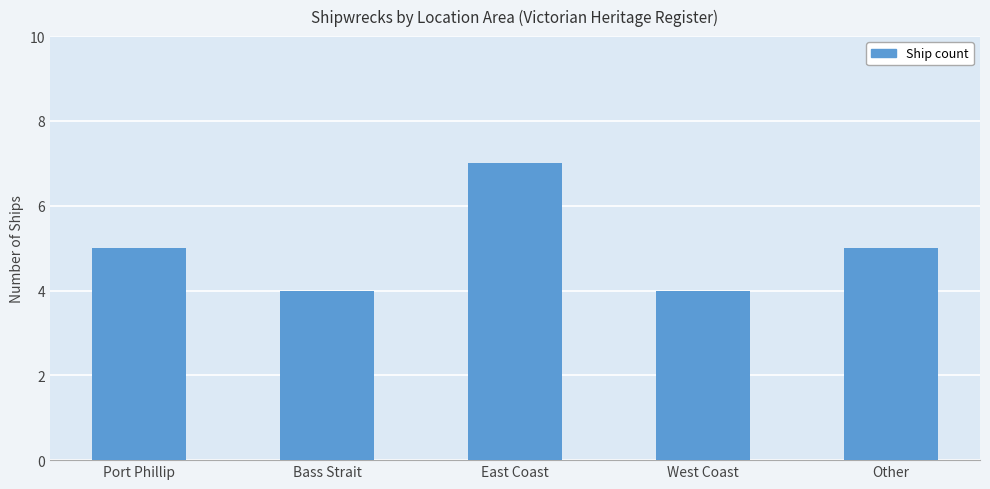

What is the label of the 2nd bar from the right?

West Coast